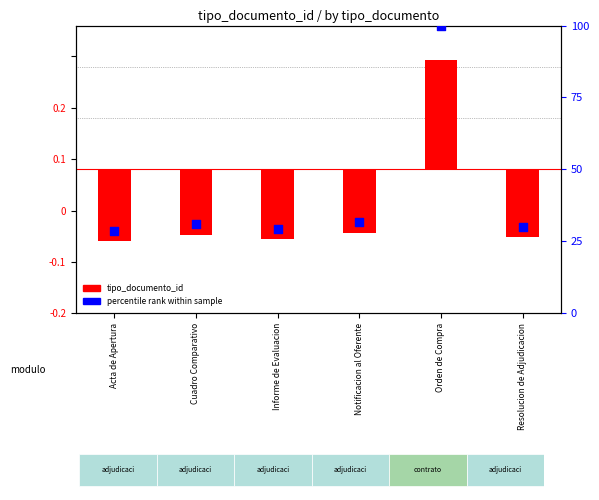

Which series reaches the minimum Y coordinate?

tipo_documento_id